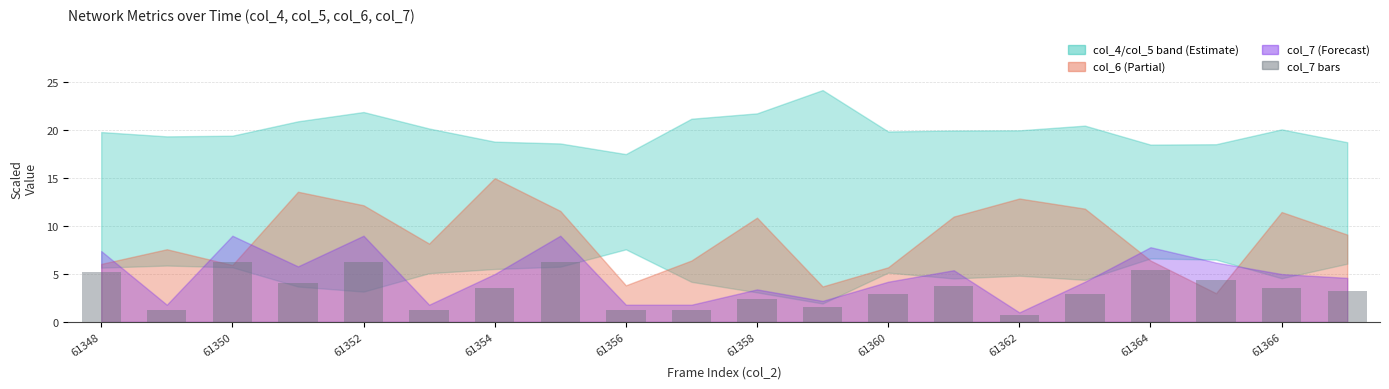

Reading right to left, list all the values displayed in this chart.

3.2	3.5	4.3	5.5	2.9	0.7	3.8	2.9	1.5	2.4	1.3	1.3	6.3	3.5	1.3	6.3	4.1	6.3	1.3	5.2